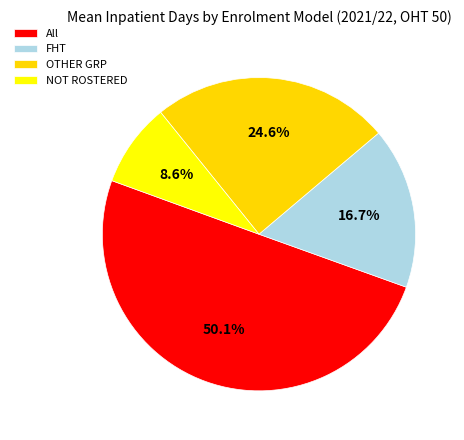

Which has a higher value, All or FHT?

All